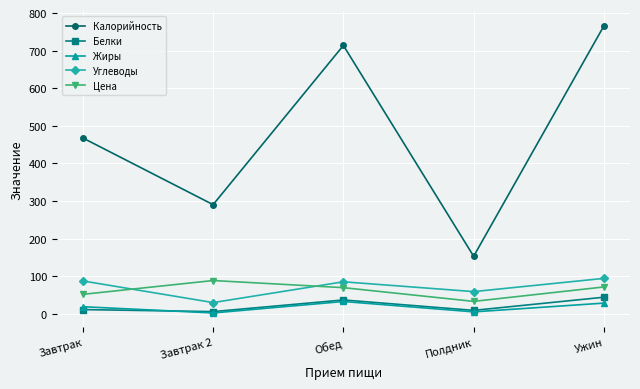

True or false: Цена and Белки cross at least once.

False